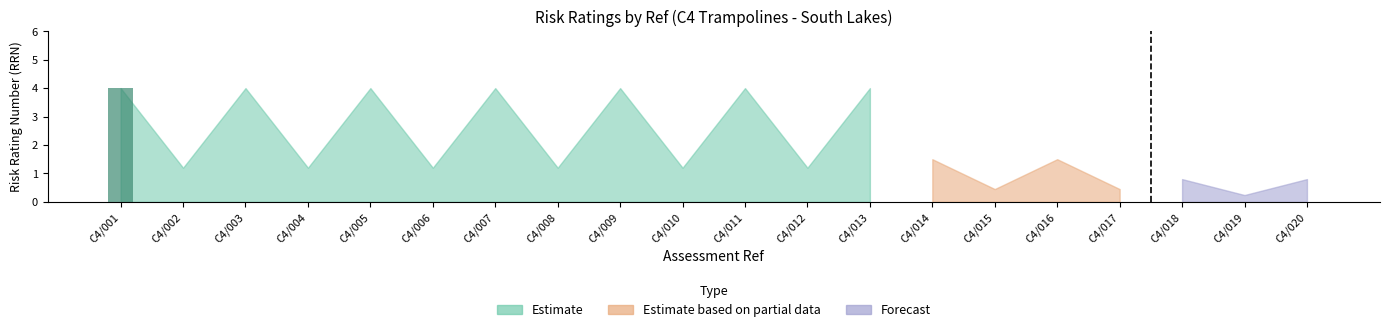

Which label corresponds to the largest value in the chart?

C4/001